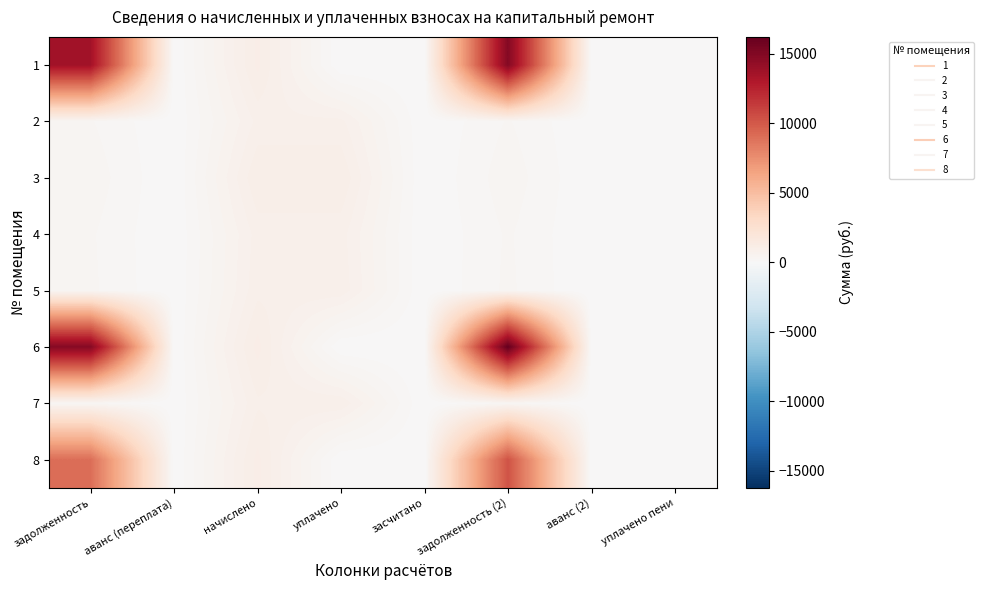

Which series changed the most between задолженность (2) and аванс (2)?

6